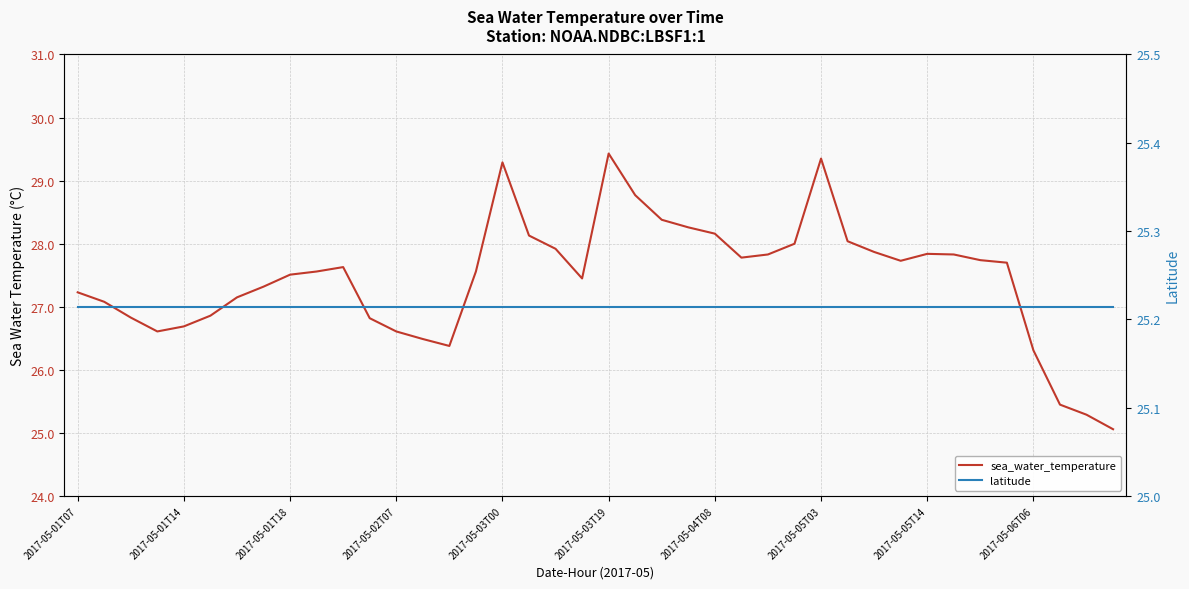

Is the value of latitude at 34 greater than the value of sea_water_temperature at 10?

No